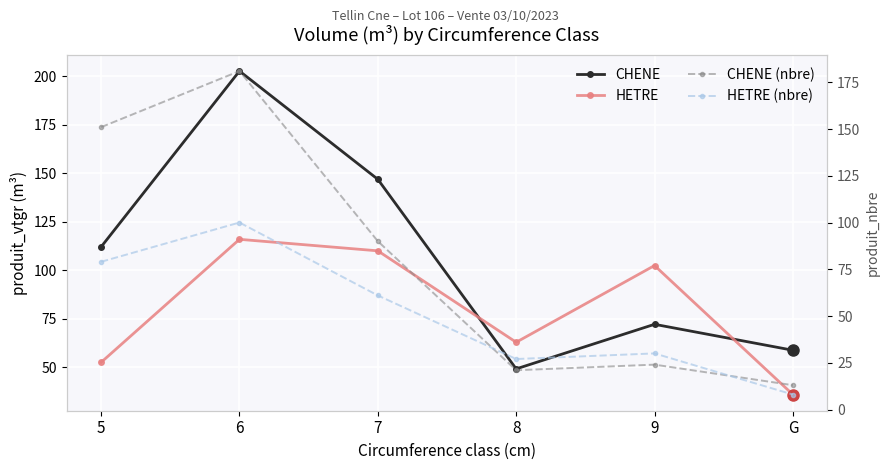

How many values in the CHENE (nbre) series exceed 90?

2